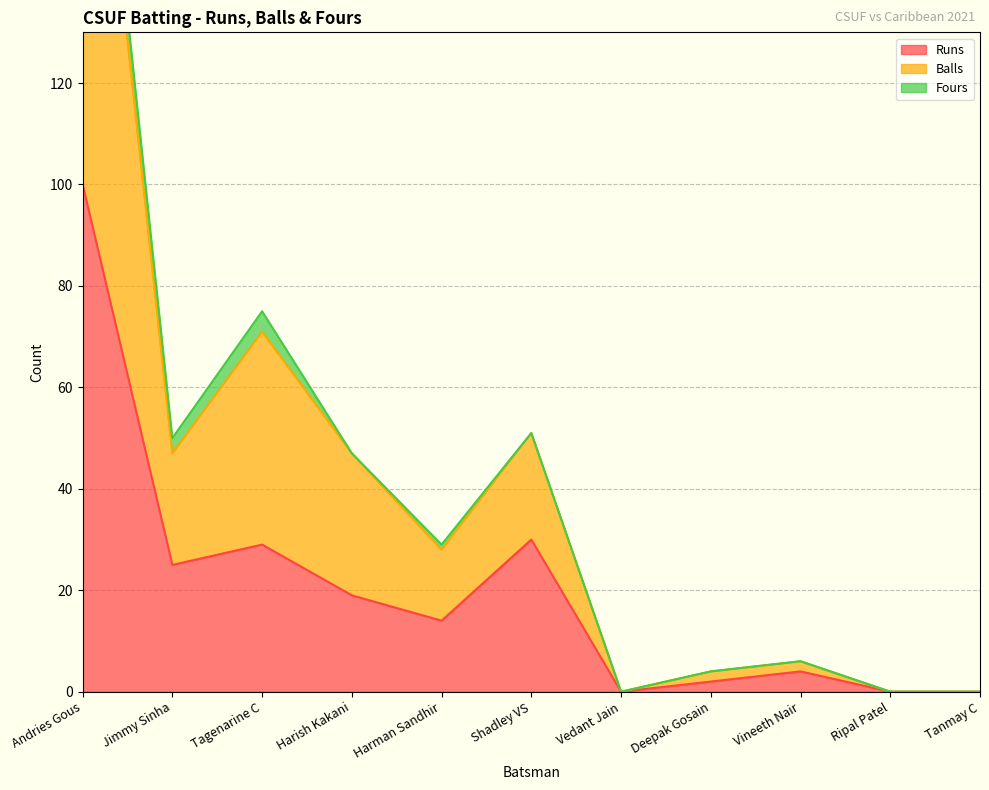

Between Tagenarine C and Harman Sandhir, which is larger?

Tagenarine C